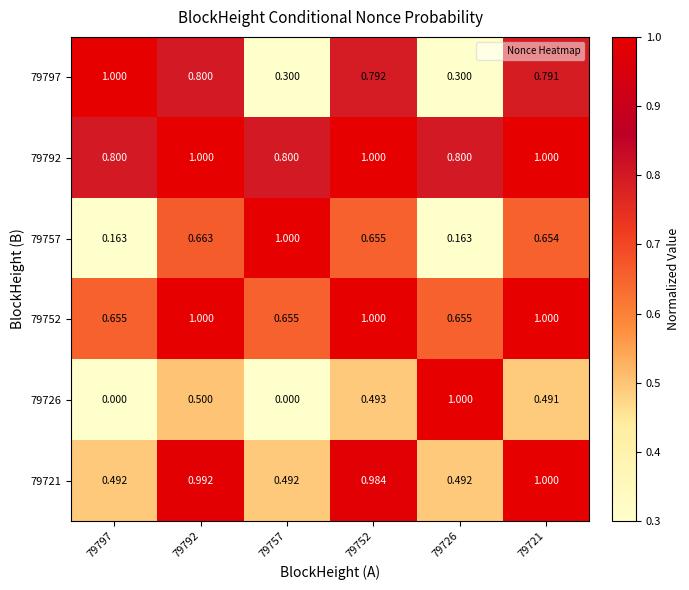

What is the difference between the highest and lowest values at 79792?

0.5